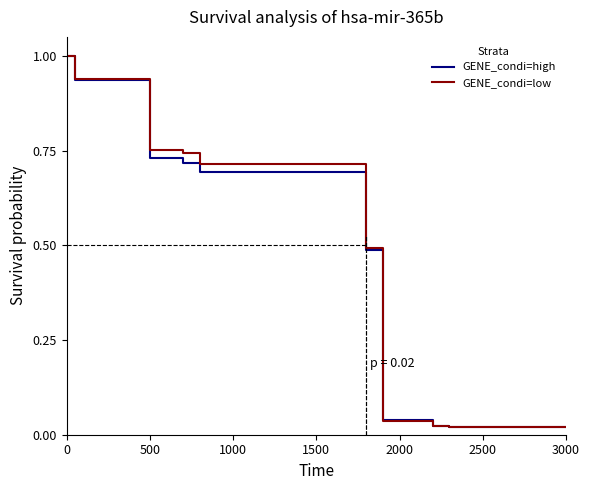

What is the maximum value for GENE_condi=high?

1.0